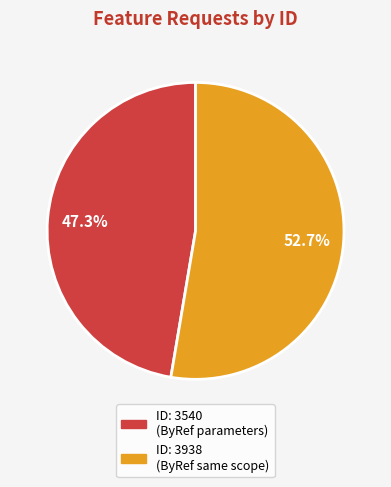

Is there any slice that represents more than half of the pie?

Yes